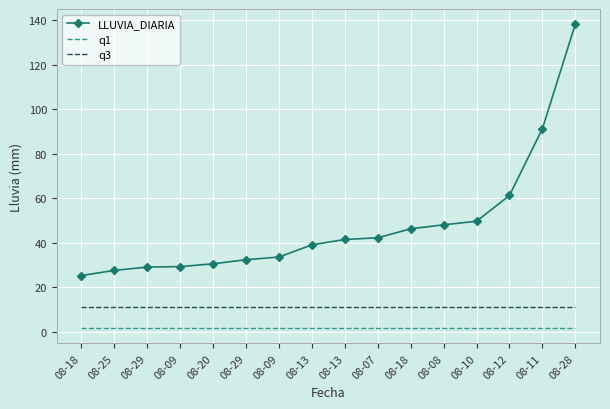

What is the difference between the maximum and minimum values in the LLUVIA_DIARIA series?

113.0